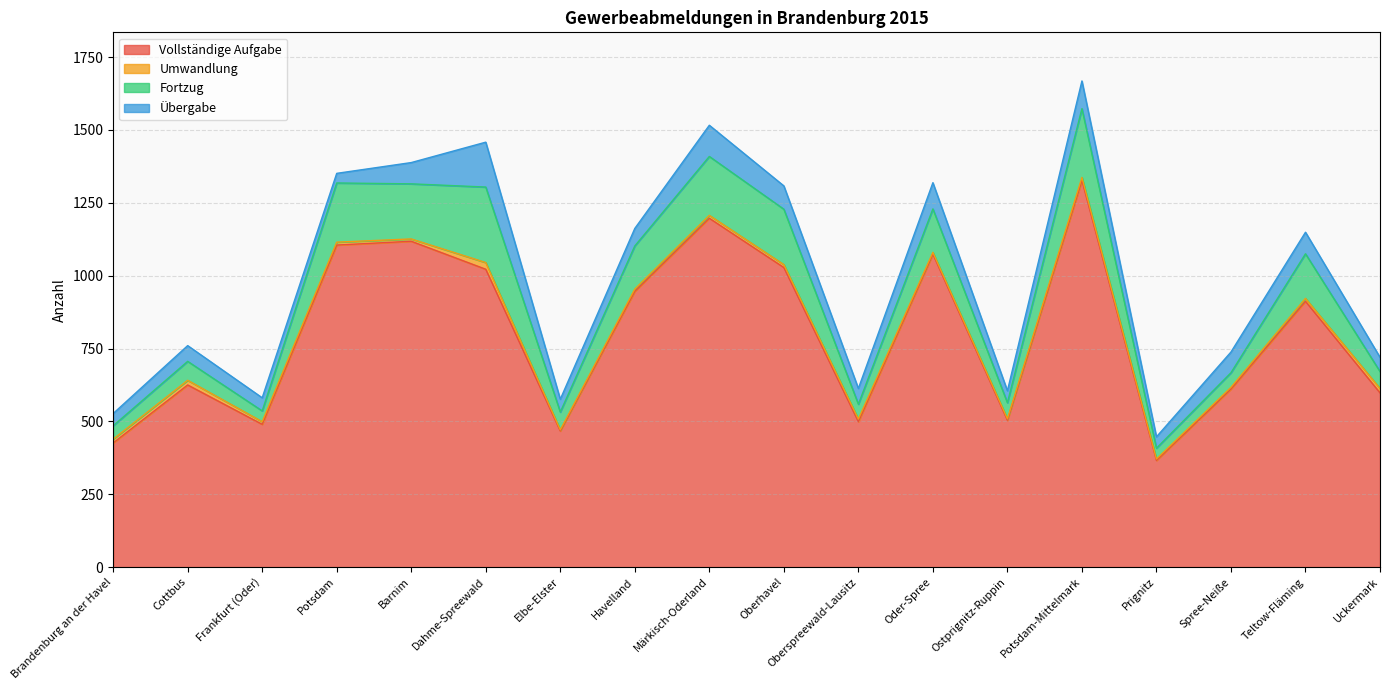

Where does the Umwandlung series first go above 10?

Brandenburg an der Havel